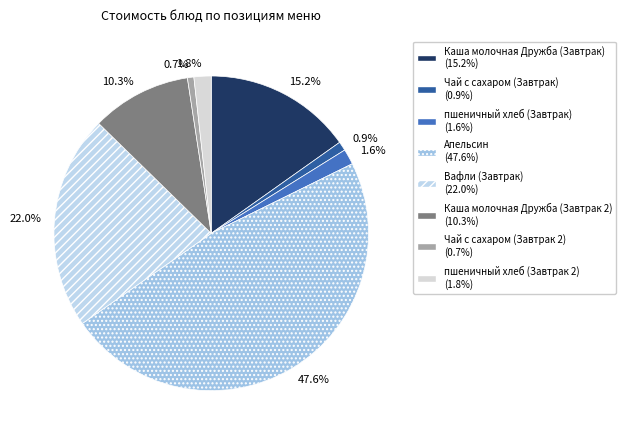

Which slice is the largest?

47.6%